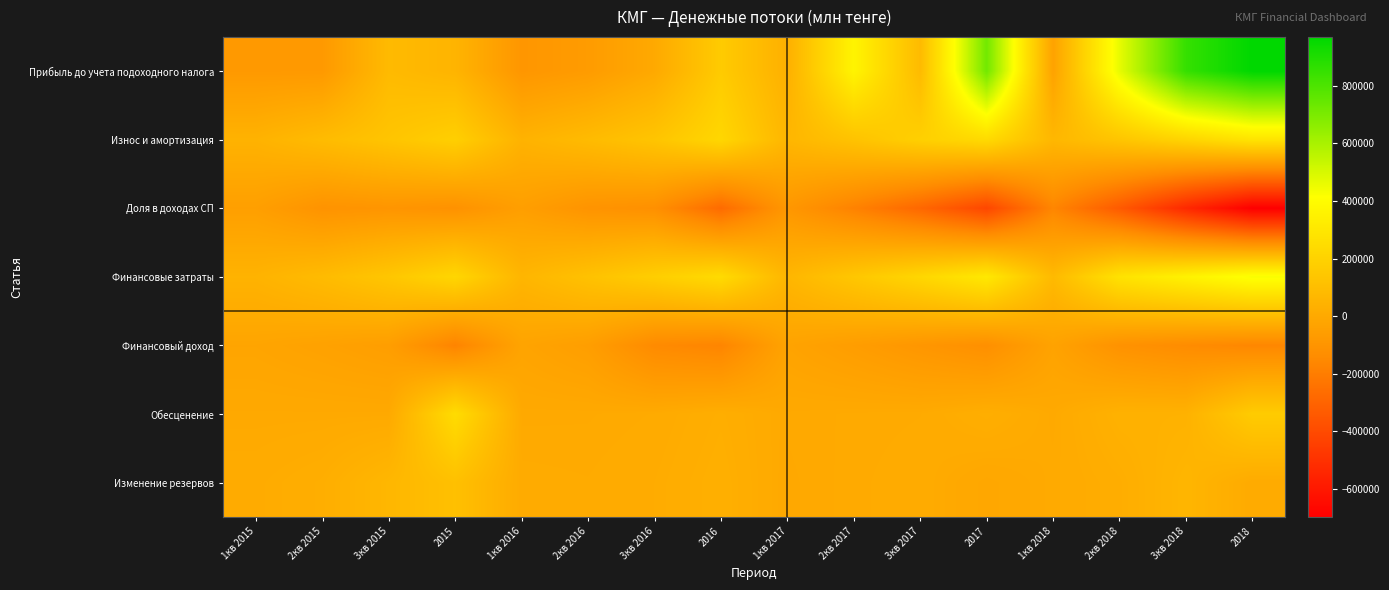

Which series has the widest spread of values?

Прибыль до учета подоходного налога